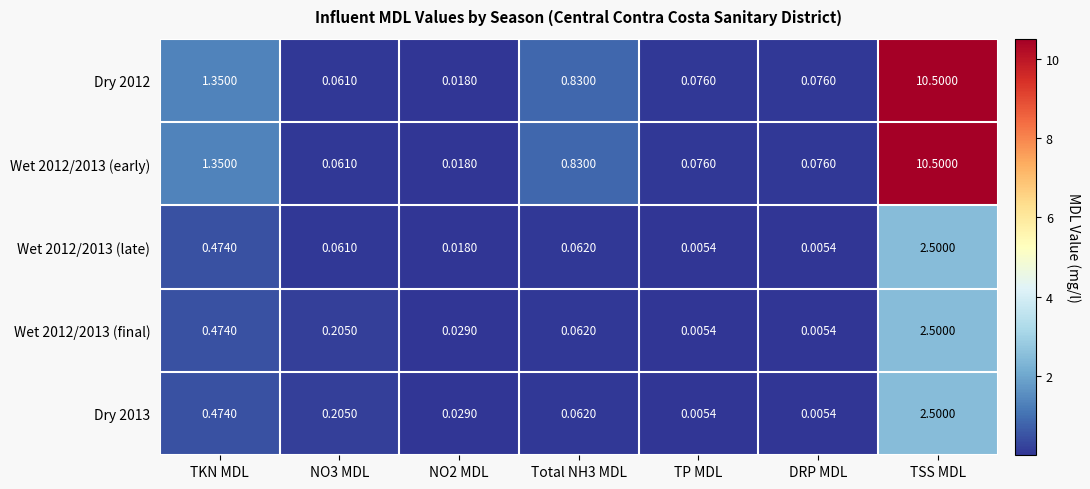

Is the value of Wet 2012/2013 (final) at NO3 MDL greater than the value of Wet 2012/2013 (late) at TKN MDL?

No